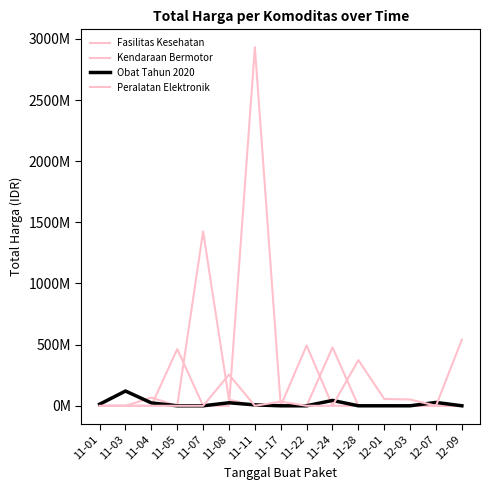

Rank the categories by Kendaraan Bermotor value from highest to lowest.

11-11, 11-22, 11-05, 11-01, 11-03, 11-04, 11-07, 11-08, 11-17, 11-24, 11-28, 12-01, 12-03, 12-07, 12-09